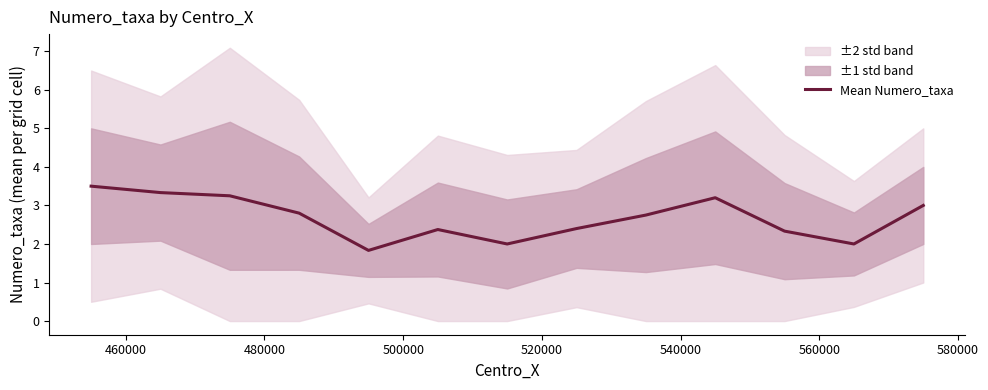

What is the value of the 13th point from the left?

3.0